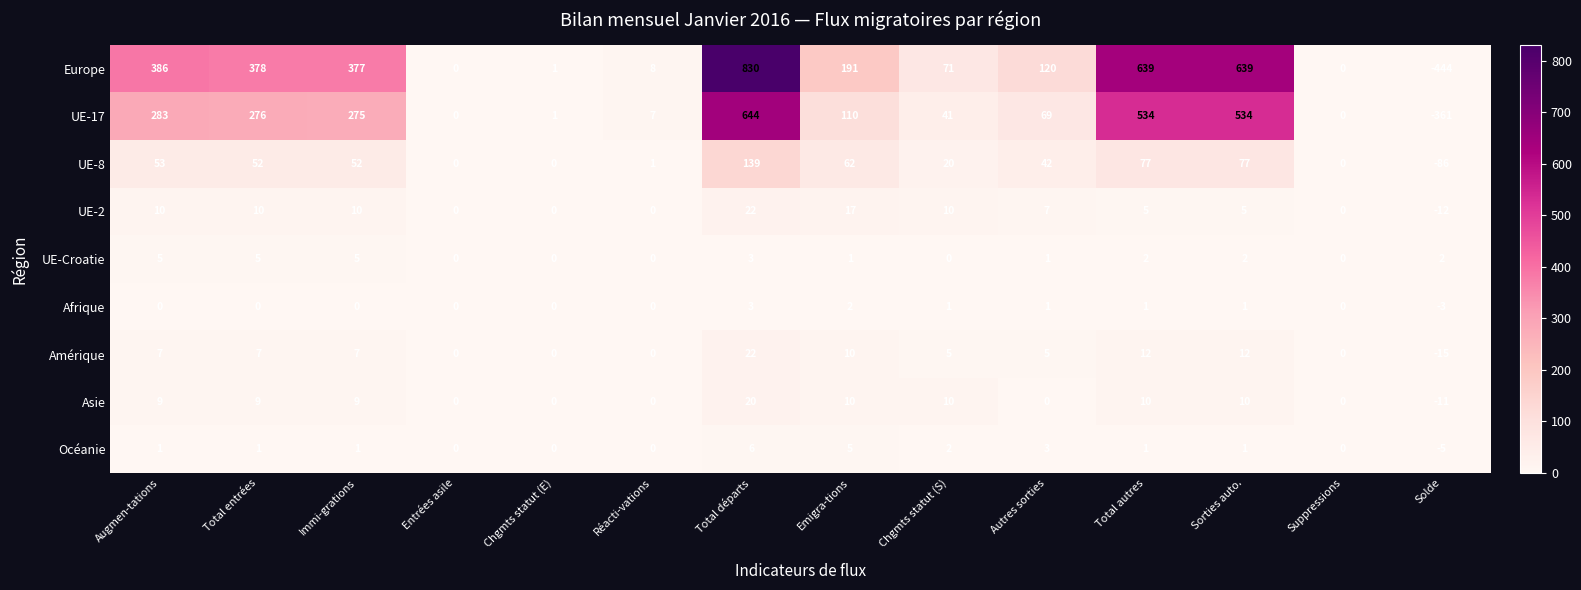

The value of UE-8 at Solde is -86. True or false?

True